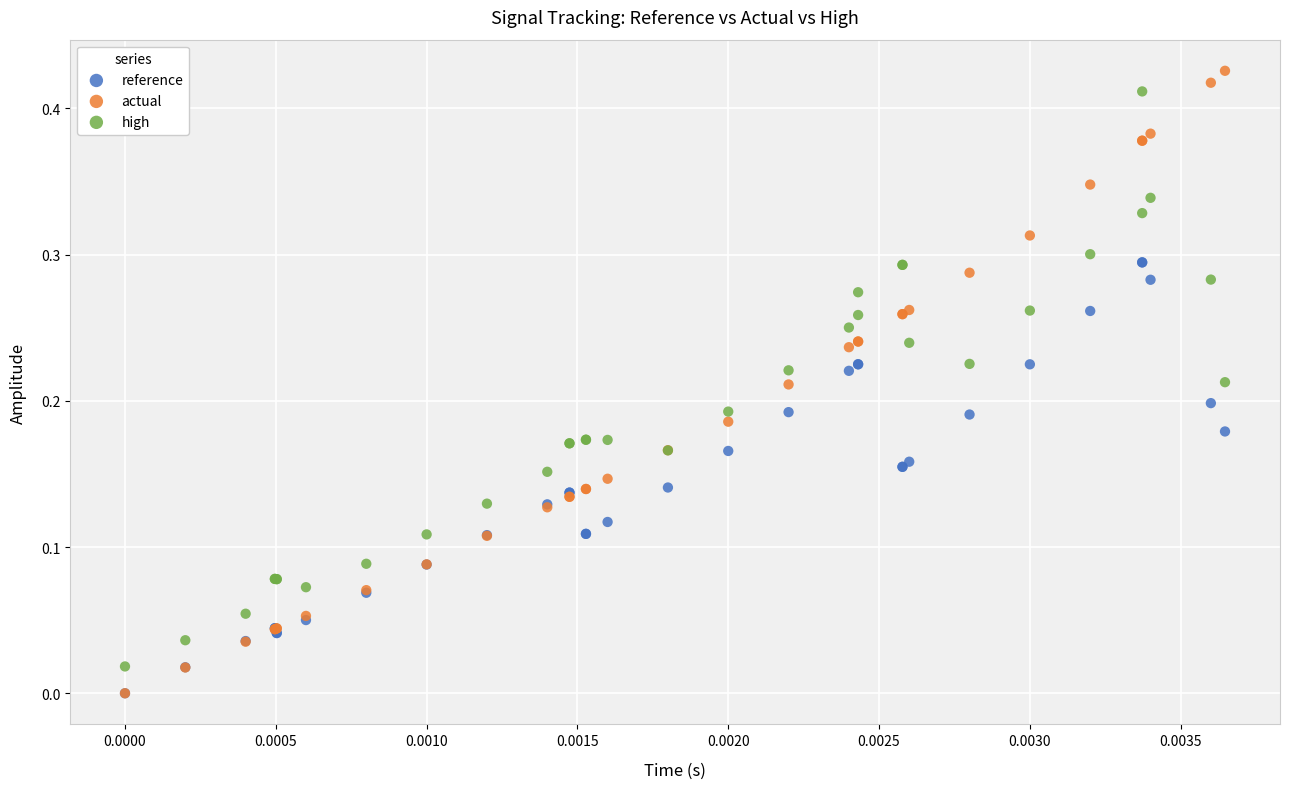

What are all the series names shown in the legend?

reference, actual, high